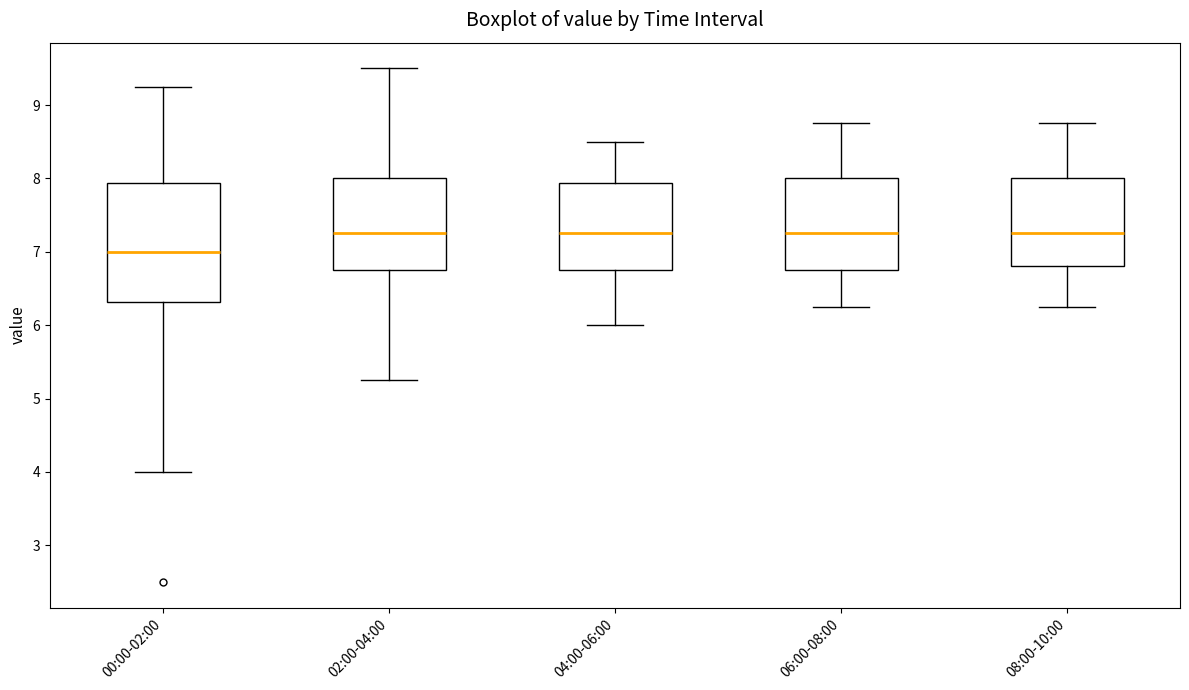

Reading left to right, transcribe this box plot: for each box, give where its median line is, the range the box spans, and where its two whiskers end, as read against the y-axis. The values are not printed on the chart, so give them approximately, as read against the axis.

00:00-02:00: median 7.0, box 6.3 to 7.9, whiskers 4.0 to 9.3
02:00-04:00: median 7.3, box 6.8 to 8.0, whiskers 5.3 to 9.5
04:00-06:00: median 7.3, box 6.8 to 7.9, whiskers 6.0 to 8.5
06:00-08:00: median 7.3, box 6.8 to 8.0, whiskers 6.3 to 8.8
08:00-10:00: median 7.3, box 6.8 to 8.0, whiskers 6.3 to 8.8